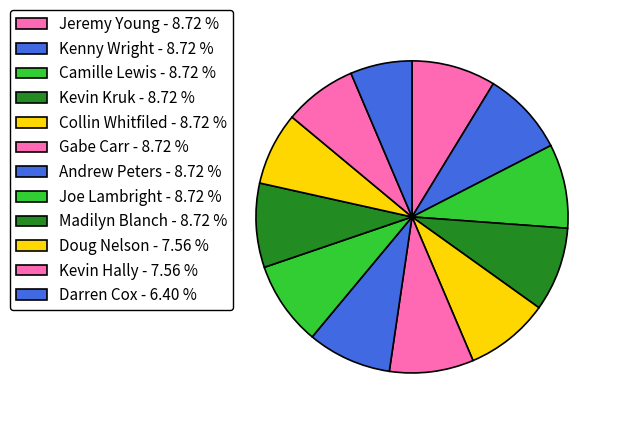

The Kevin Hally slice represents 8% of the pie. True or false?

True